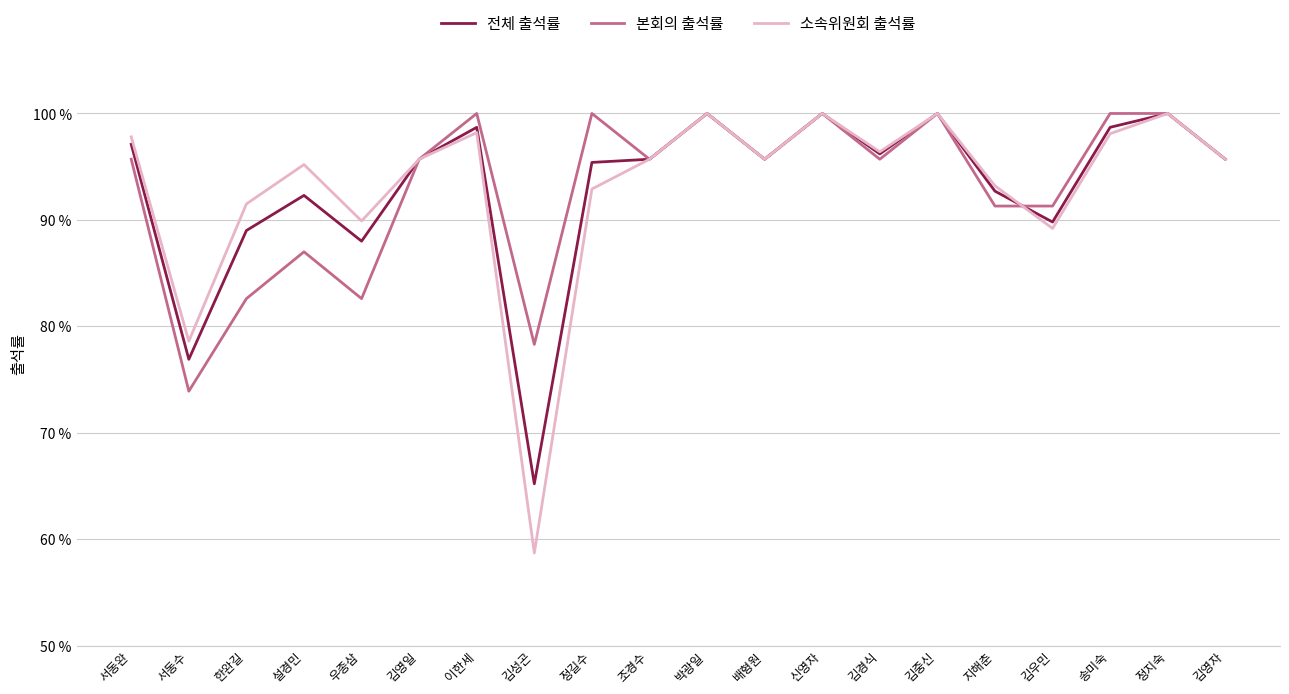

Count the number of categories in the chart.

20